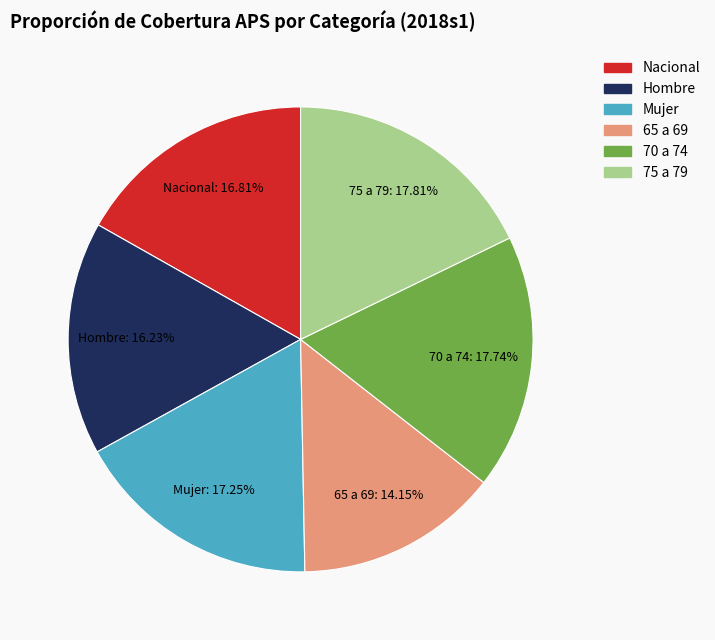

Count the number of slices in the pie.

6